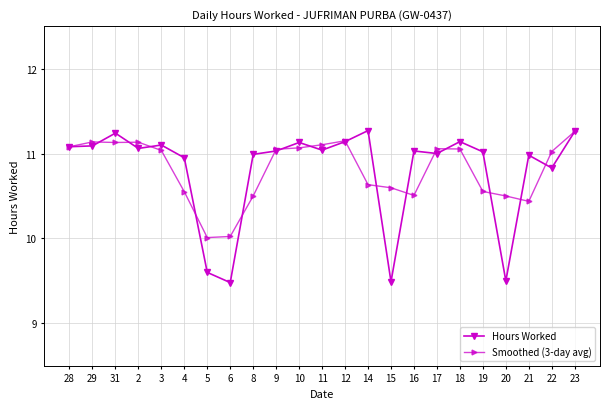

What is the difference between the highest and lowest values at 15?

1.1